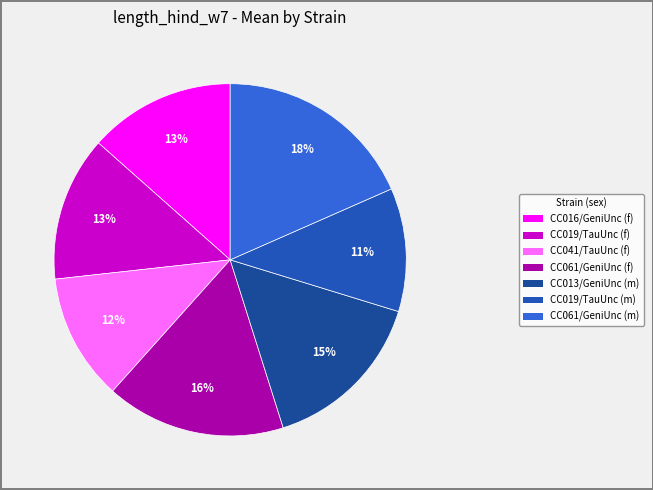

The CC016/GeniUnc (f) slice represents 19% of the pie. True or false?

False